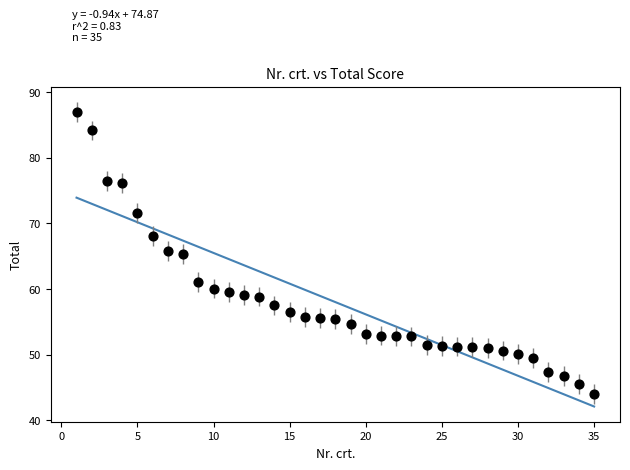

What is the range of X values (max minus min)?

34.0